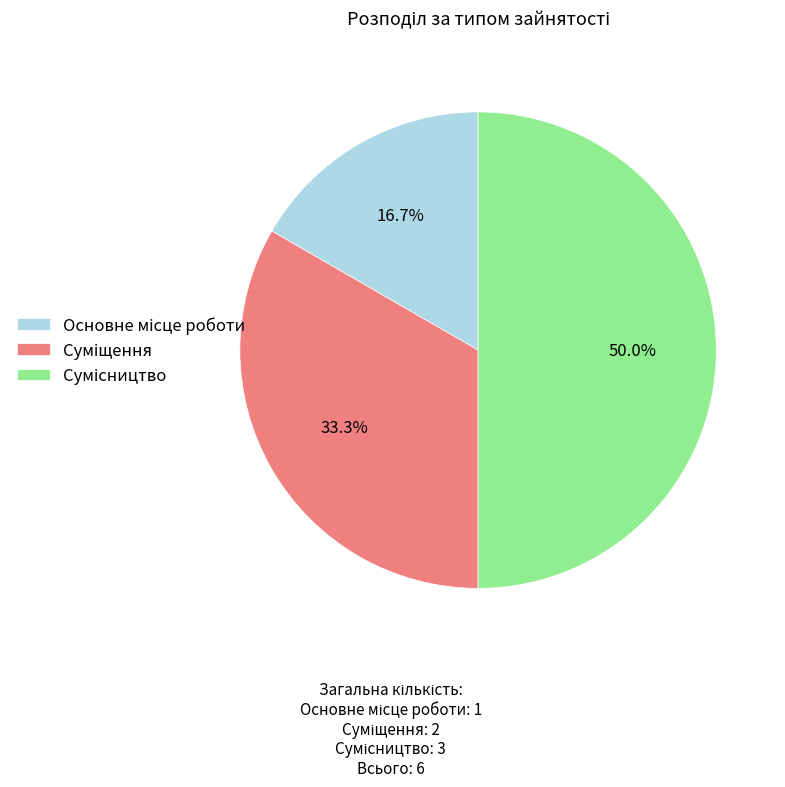

How many slices are in this pie chart?

3